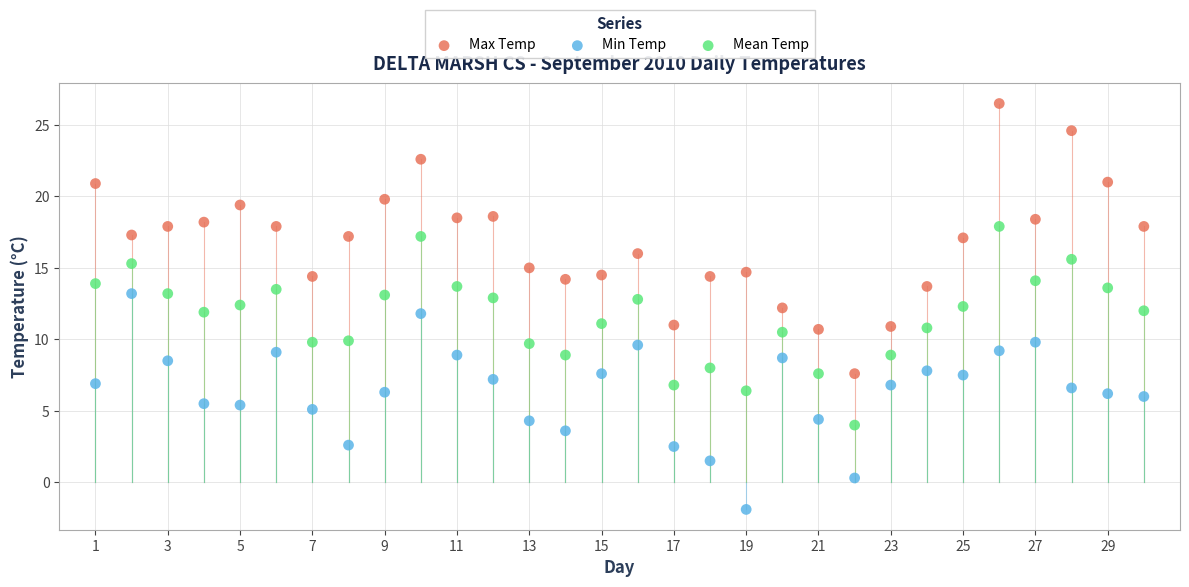

What is the X range (max minus min) for the scatter plot?

29.0